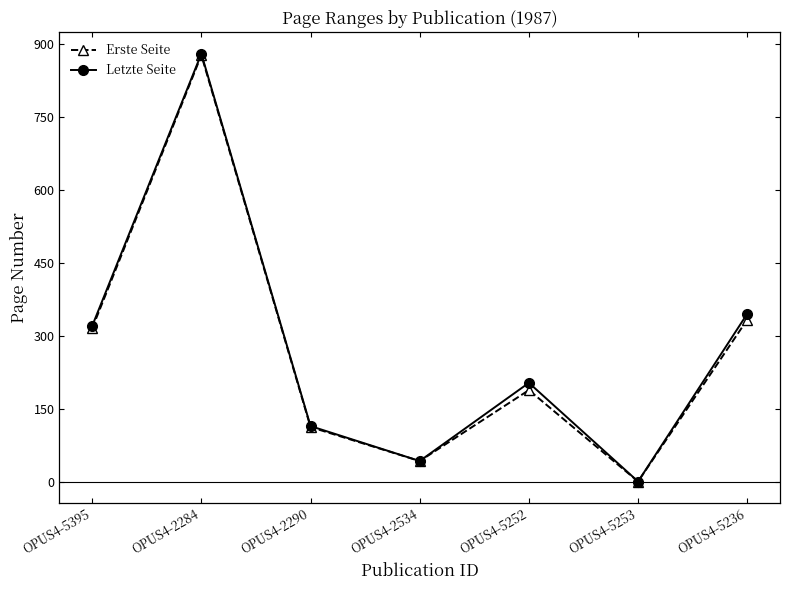

Is it true that Erste Seite equals 333.0 at OPUS4-5236?

True